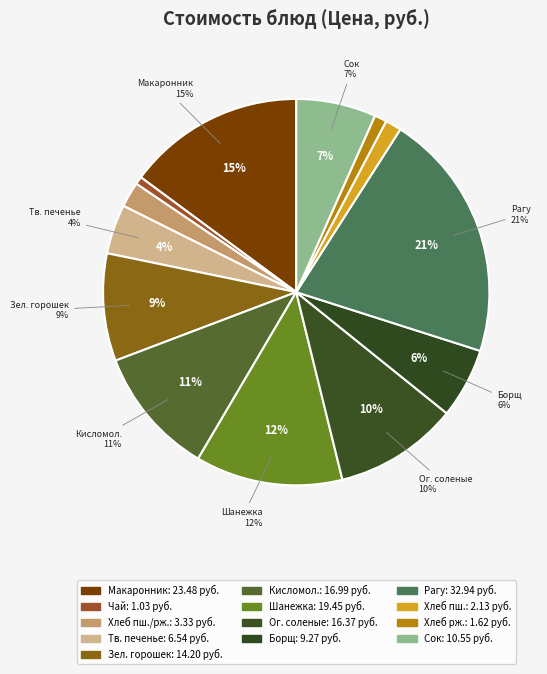

How many slices are in this pie chart?

13